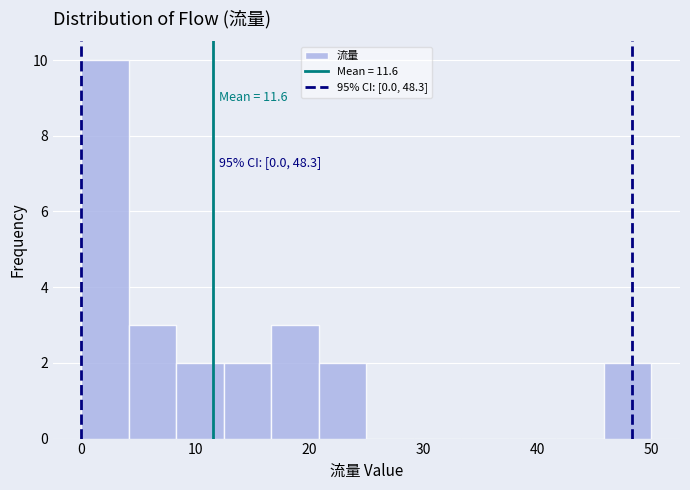

Which range on the x-axis has the tallest bar?

0 to 4